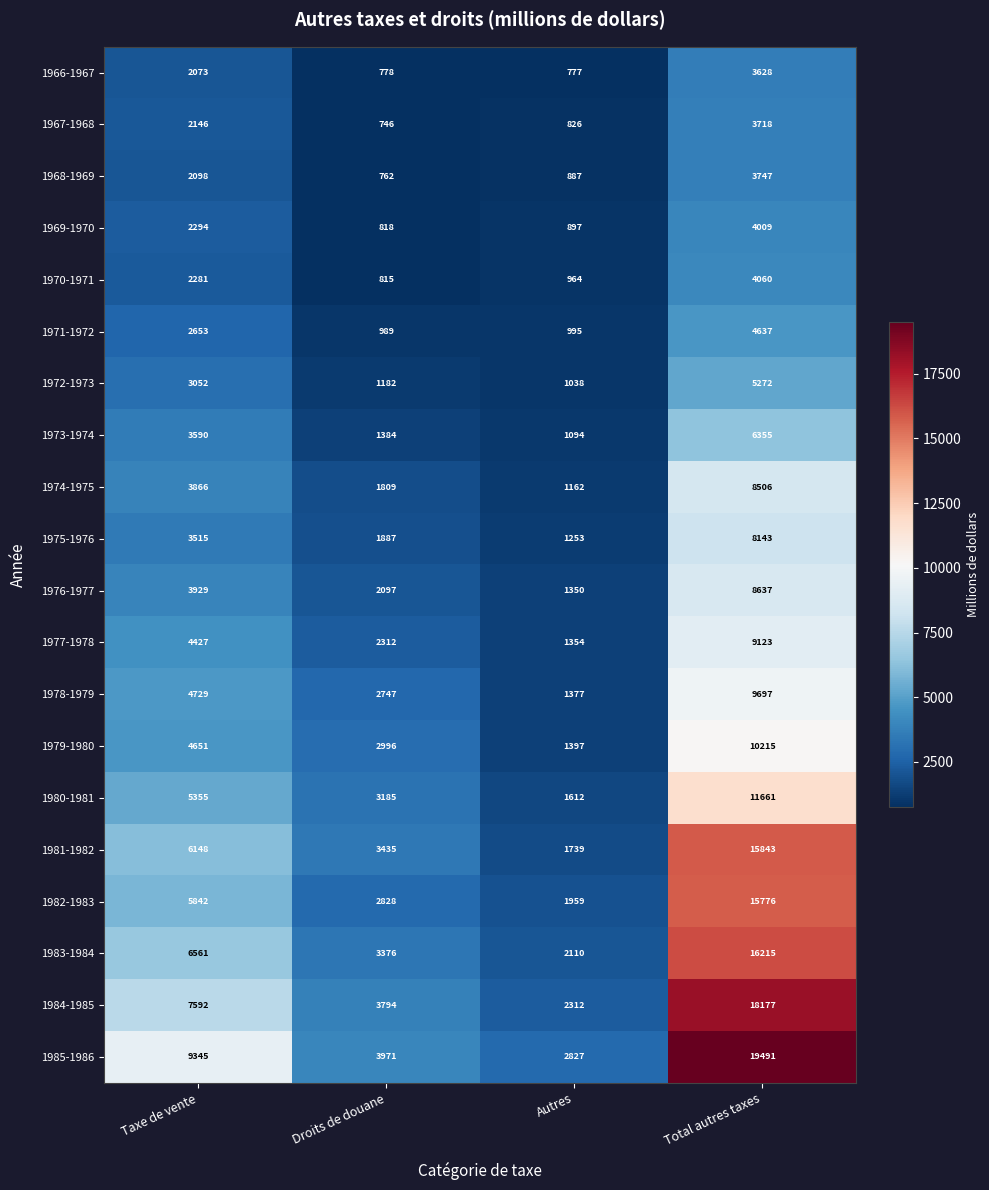

Where is 1985-1986 nearest to the value 11159?

Taxe de vente